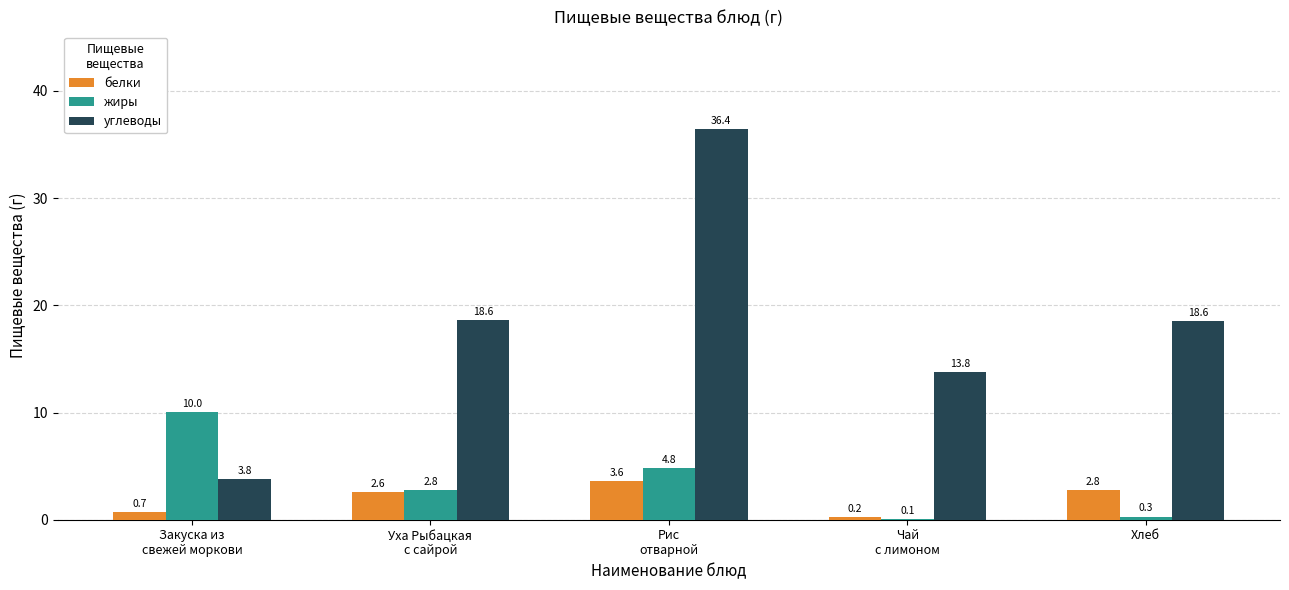

What value does the белки series have at Рис
отварной?

3.6